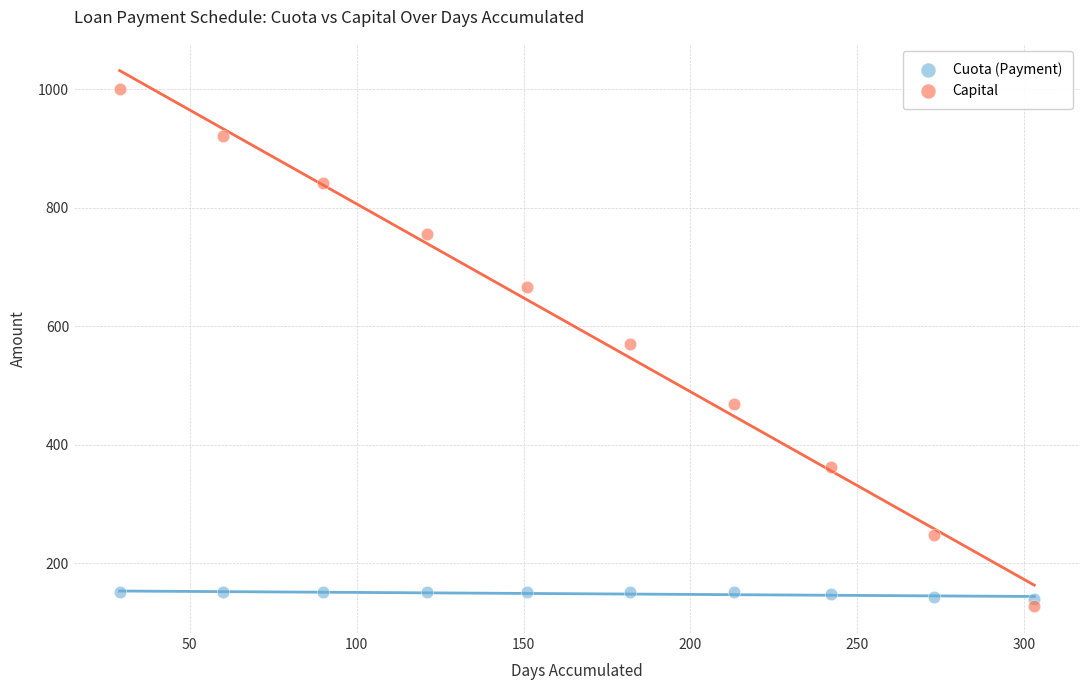

Across all data points, what is the range of Y values (max minus min)?

872.6